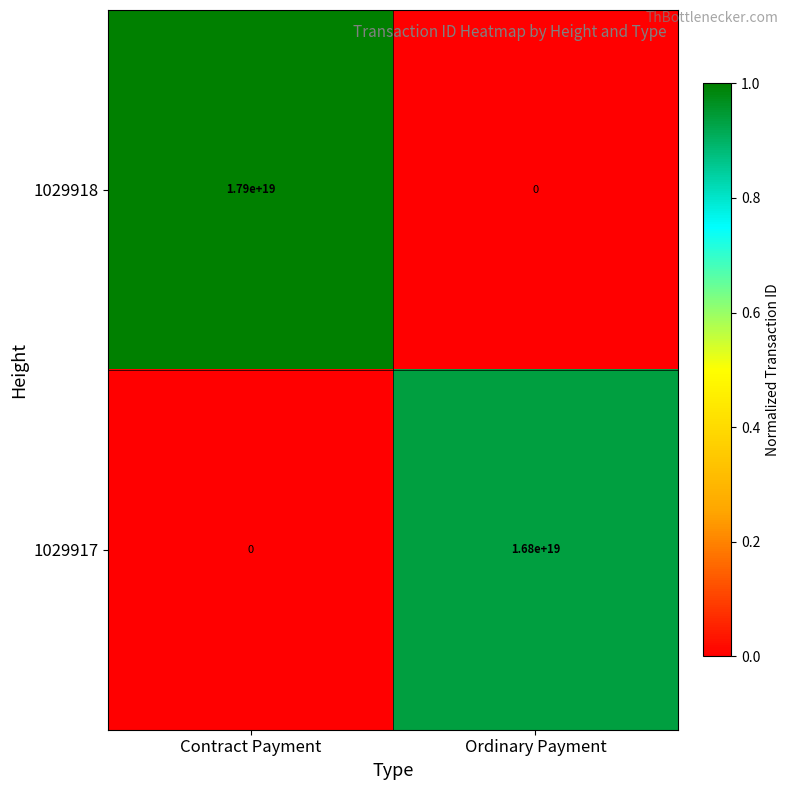

Count the number of categories in the chart.

2